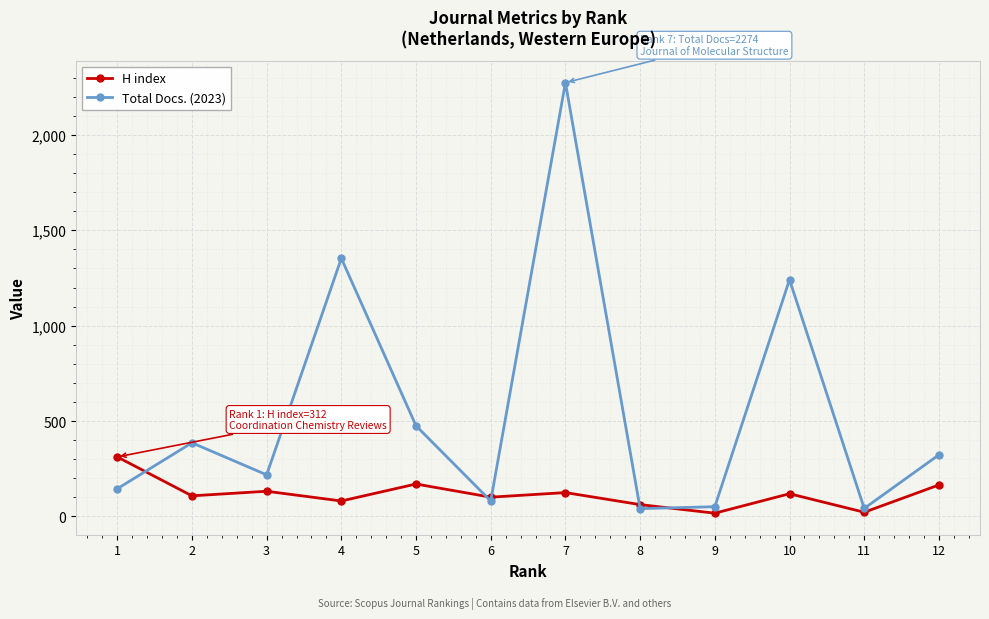

What is the sum of all H index values?

1414